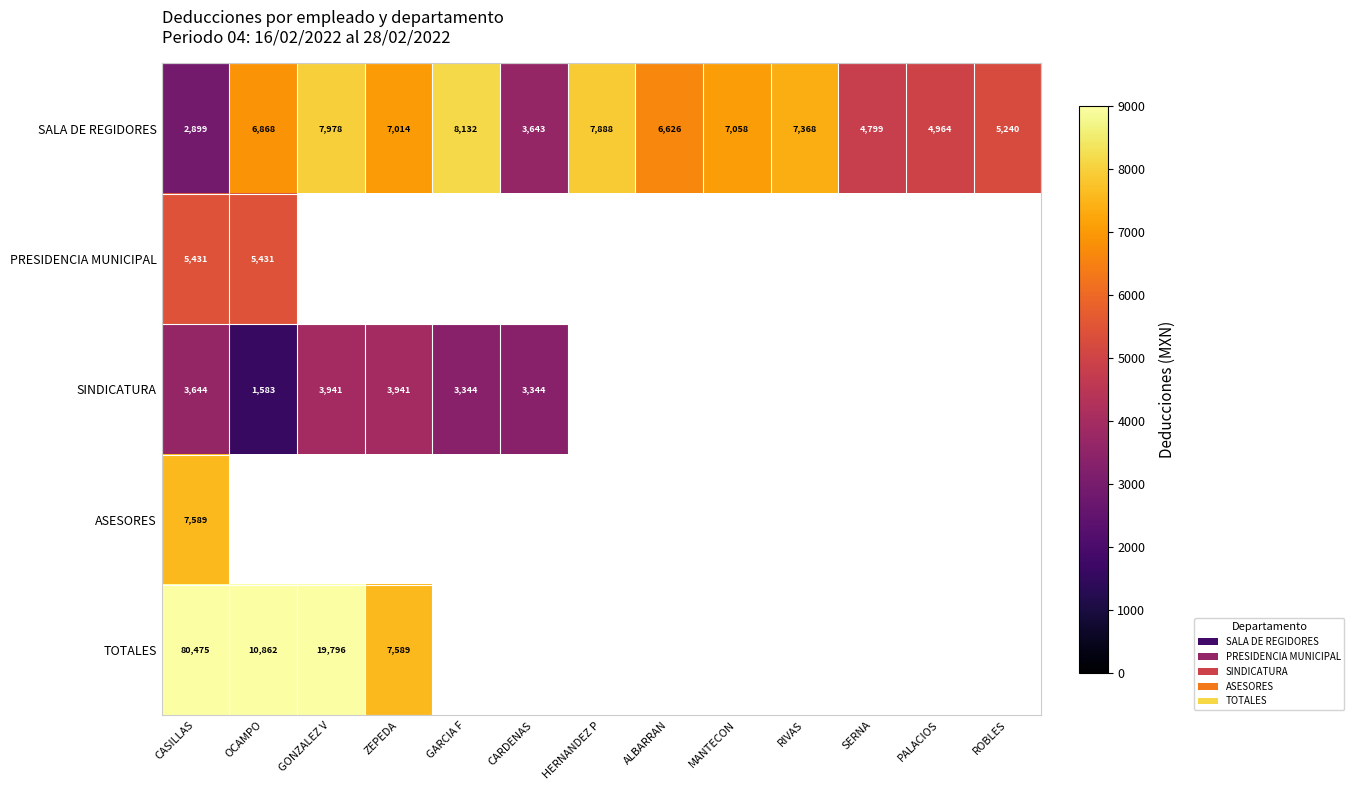

Is the value of SALA DE REGIDORES at ROBLES greater than the value of TOTALES at ZEPEDA?

No